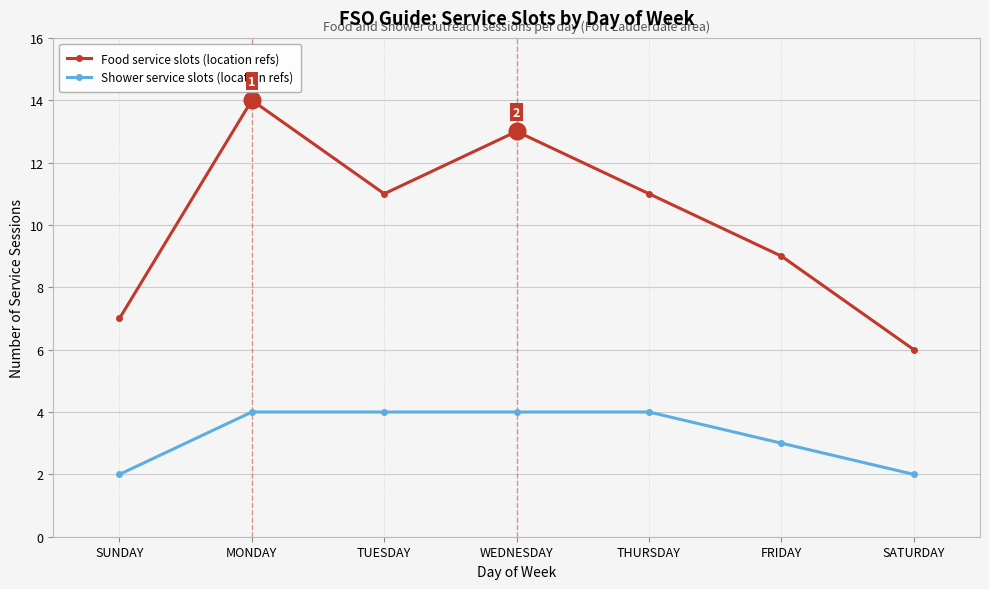

What position from the left is MONDAY?

2